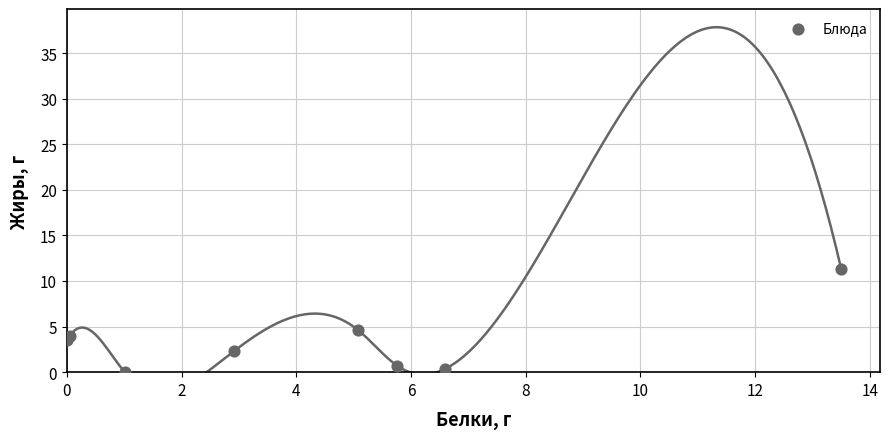

What is the range of Y values (max minus min)?

11.3